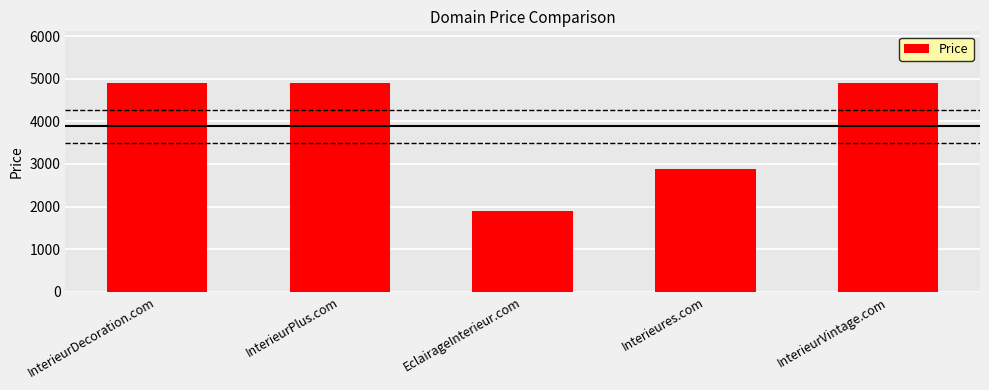

Reading left to right, list all the values displayed in this chart.

4888	4888	1888	2888	4888